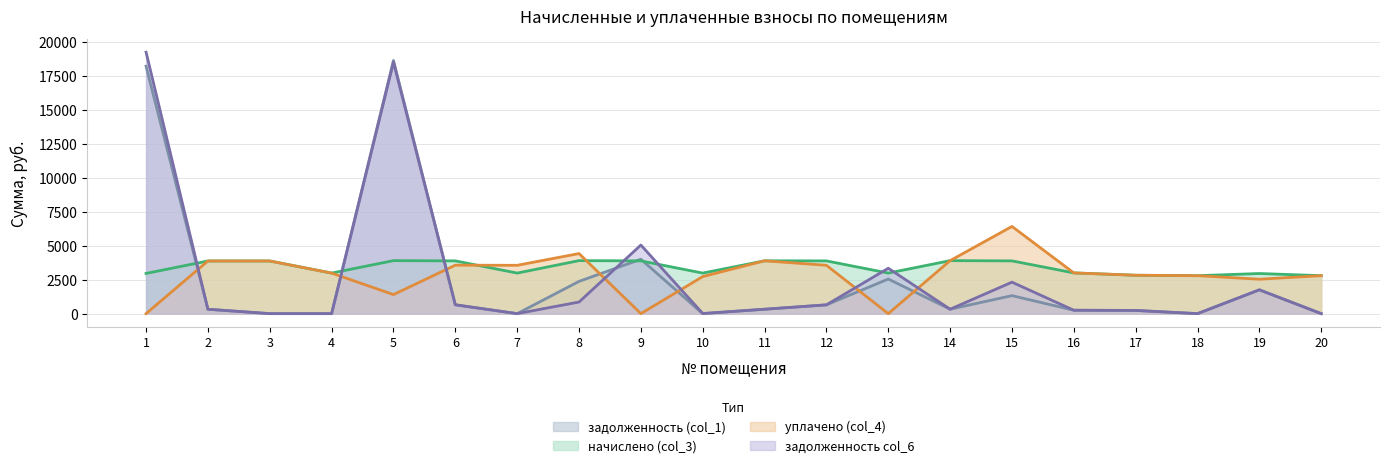

What is the sum of all начислено (col_3) values?

68090.2